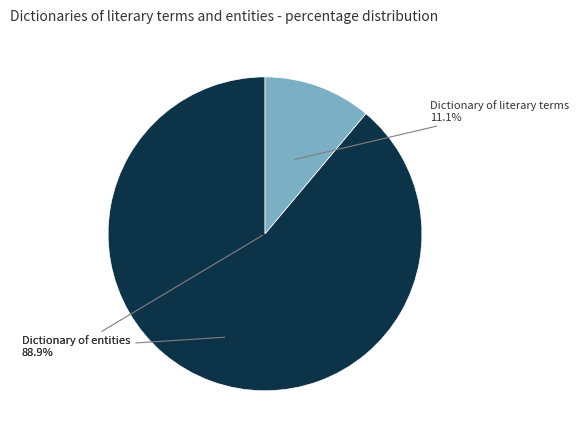

True or false: 3 accounts for 5% of the total.

False